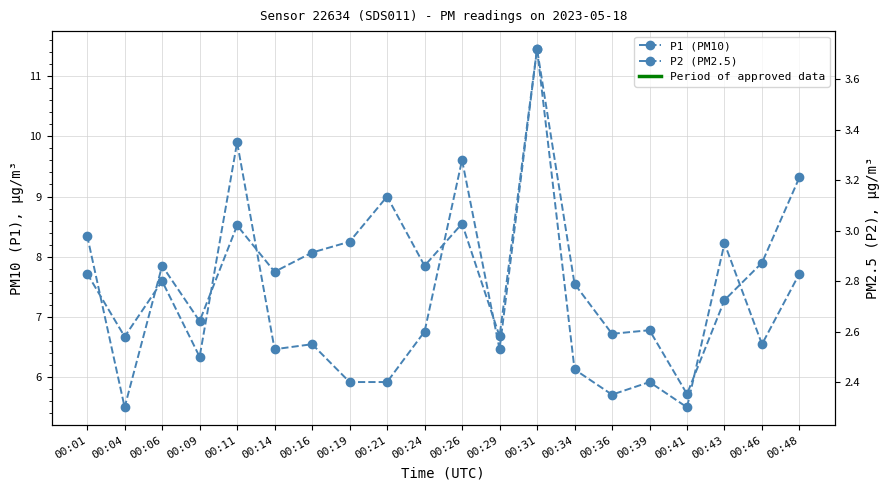

At which category does P1 (PM10) reach its first local valley?

00:04